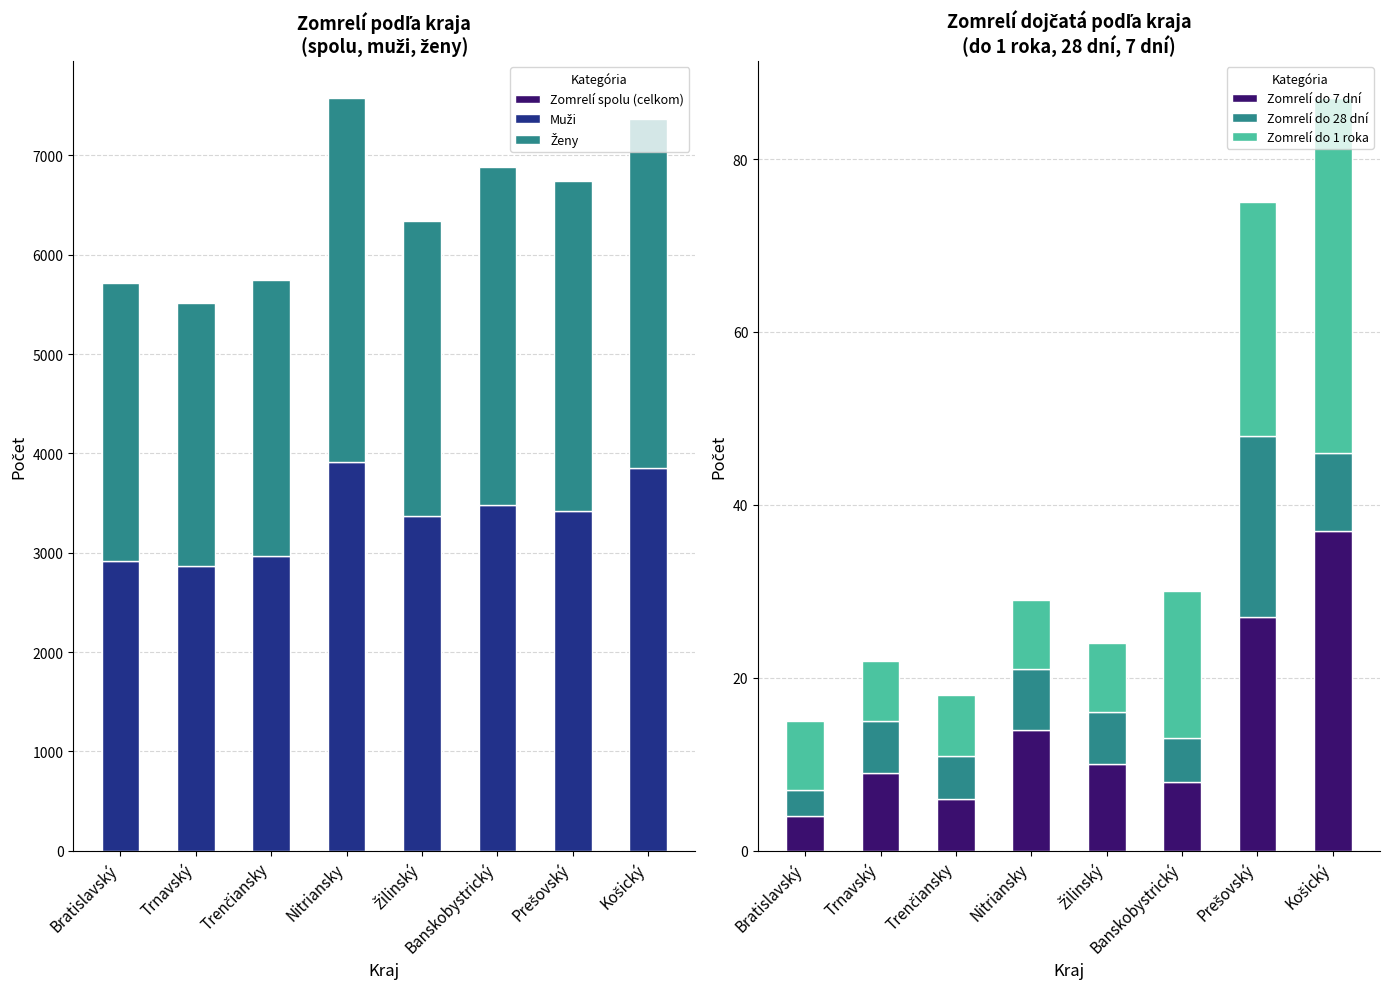

Which series changed the most between Trenčiansky and Žilinský?

Muži